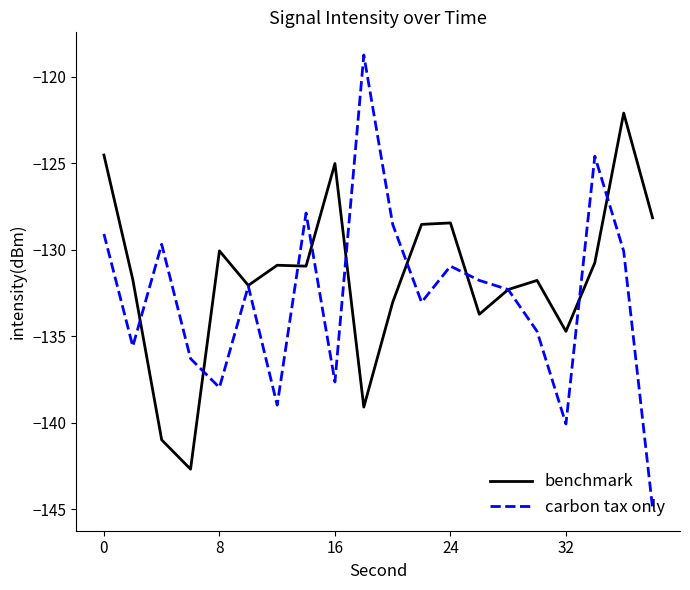

What is the lowest value of the carbon tax only series?

-144.9